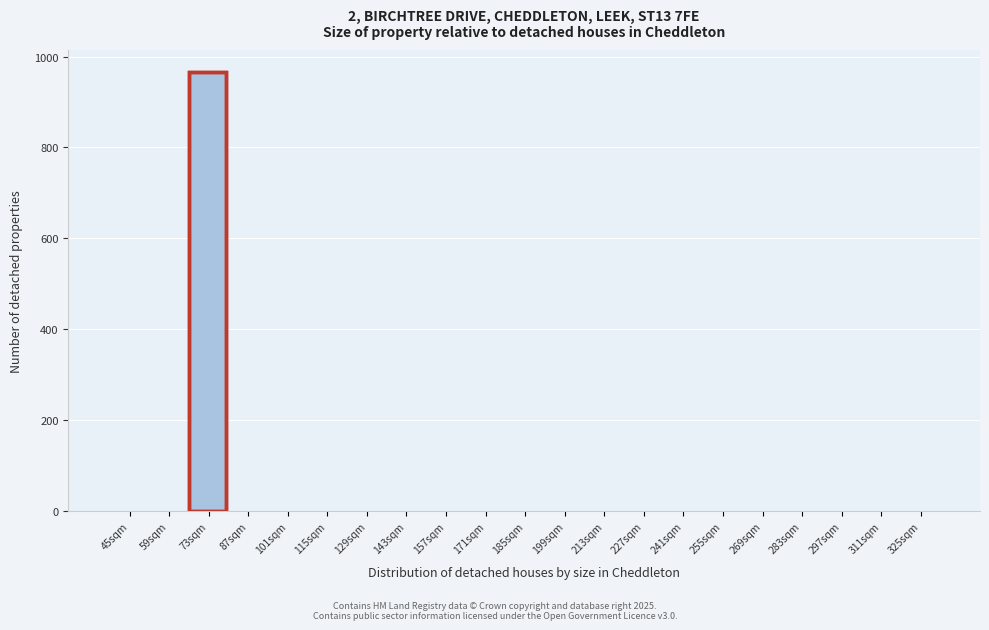

Reading left to right, what are all the values shown in this chart?

45sqm=0	59sqm=0	73sqm=966	87sqm=0	101sqm=0	115sqm=0	129sqm=0	143sqm=0	157sqm=0	171sqm=0	185sqm=0	199sqm=0	213sqm=0	227sqm=0	241sqm=0	255sqm=0	269sqm=0	283sqm=0	297sqm=0	311sqm=0	325sqm=0